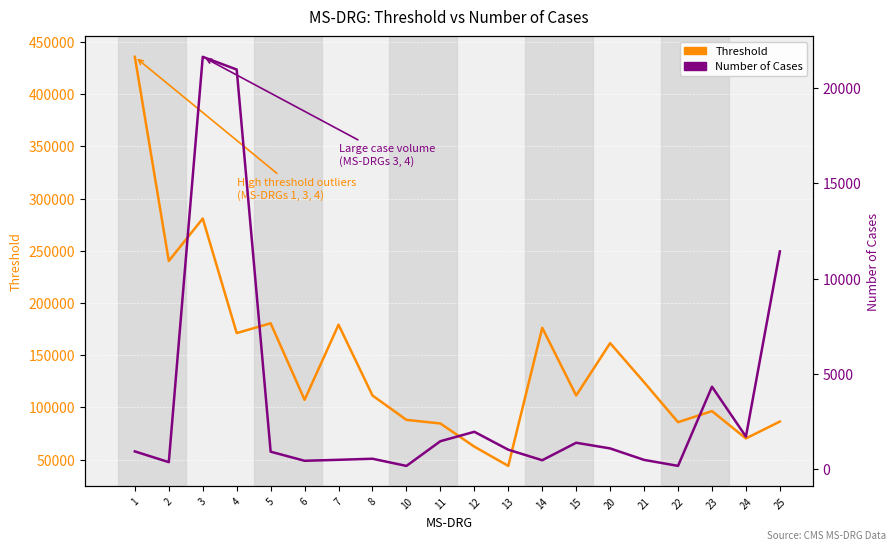

What is the value of the Threshold point at the 12th from the left?

43962